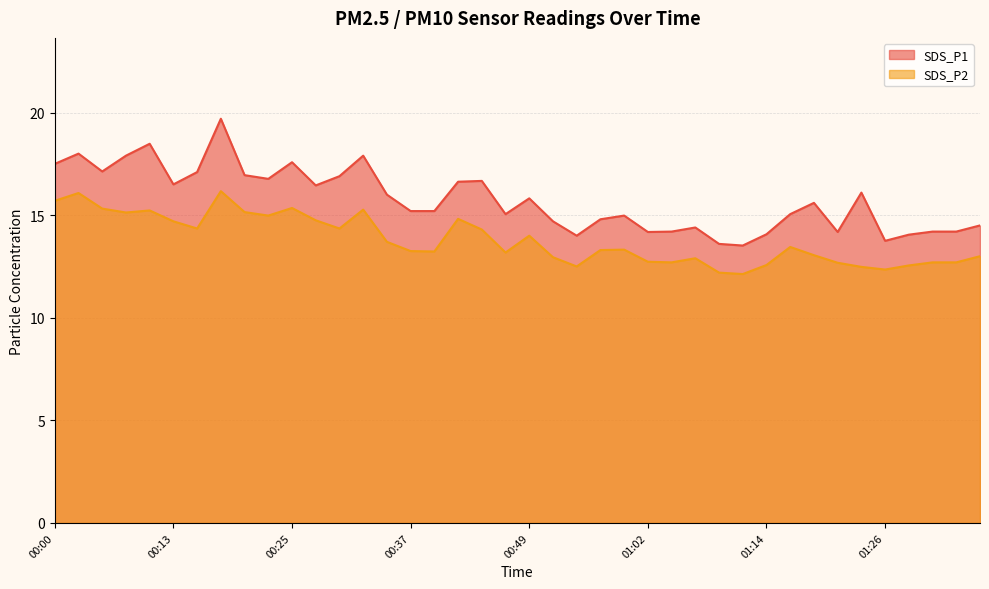

True or false: SDS_P1 and SDS_P2 intersect in this chart.

False